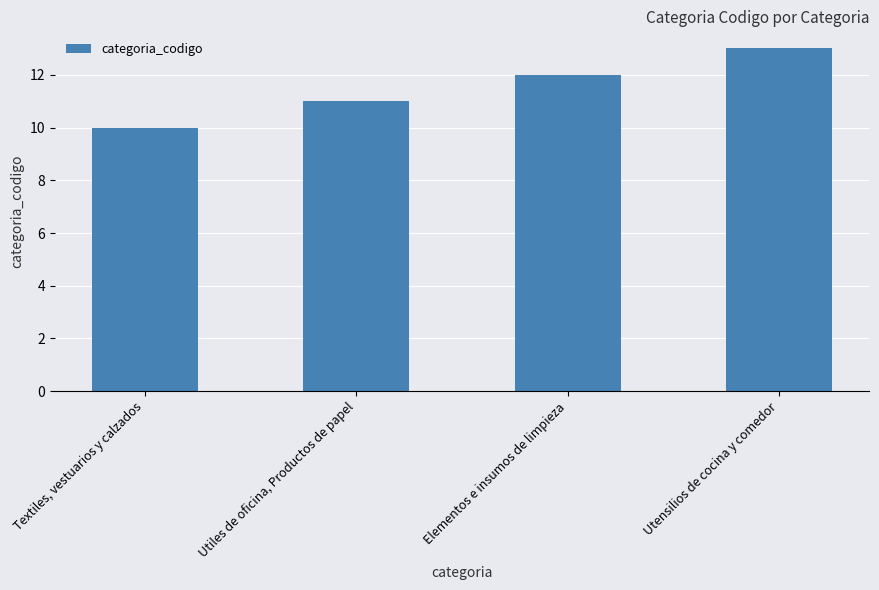

Count the number of categories in the chart.

4